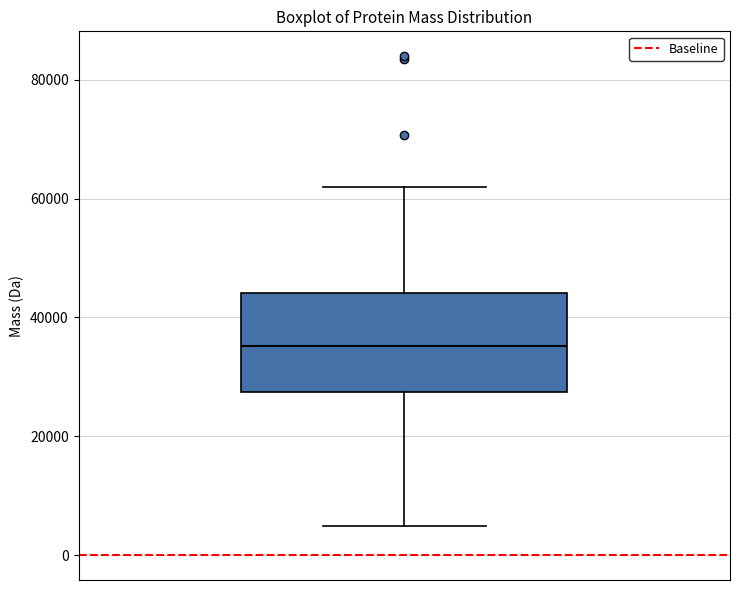

Where is the lower edge of the box on the y-axis? The values are not printed on the chart, so give them approximately, as read against the axis.

28000